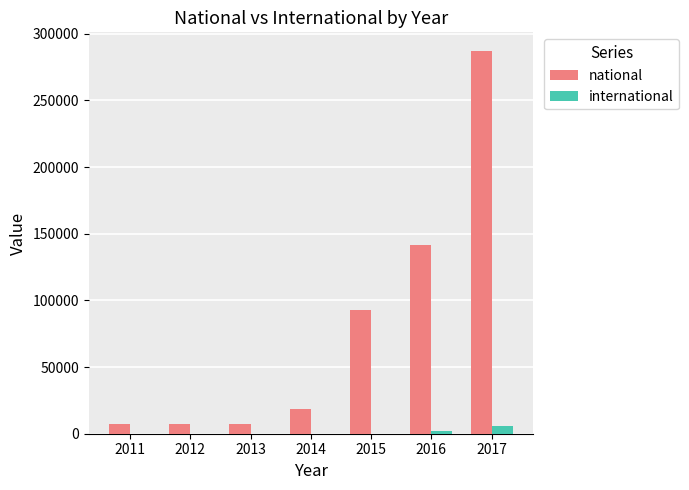

What is the maximum value shown in the chart?

286713